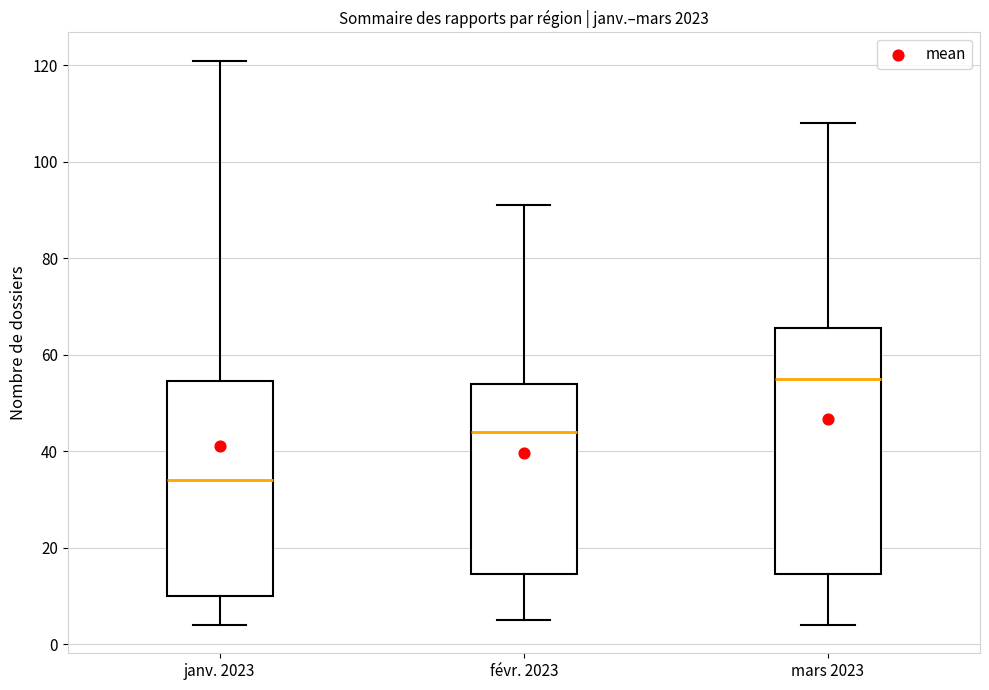

Which box's median line is the lowest?

janv. 2023